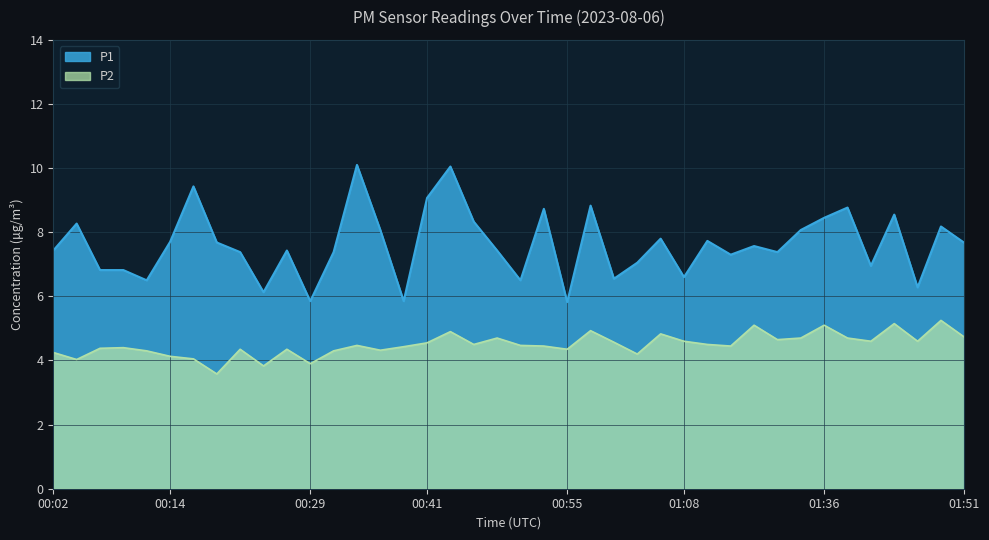

Reading left to right, extract all data points from this chart.

P1: 00:02=7.4	00:04=8.3	00:07=6.8	00:09=6.8	00:12=6.5	00:14=7.7	00:16=9.4	00:19=7.7	00:21=7.4	00:24=6.1	00:26=7.4	00:29=5.8	00:31=7.4	00:33=10.1	00:36=8.1	00:38=5.8	00:41=9.1	00:43=10.1	00:46=8.3	00:48=7.4	00:51=6.5	00:53=8.7	00:55=5.8	00:58=8.8	01:00=6.5	01:03=7.0	01:05=7.8	01:08=6.6	01:16=7.7	01:18=7.3	01:21=7.6	01:23=7.4	01:31=8.1	01:36=8.4	01:39=8.8	01:41=7.0	01:44=8.6	01:46=6.3	01:49=8.2	01:51=7.7
P2: 00:02=4.2	00:04=4.0	00:07=4.4	00:09=4.4	00:12=4.3	00:14=4.1	00:16=4.0	00:19=3.6	00:21=4.3	00:24=3.8	00:26=4.3	00:29=3.9	00:31=4.3	00:33=4.5	00:36=4.3	00:38=4.4	00:41=4.5	00:43=4.9	00:46=4.5	00:48=4.7	00:51=4.5	00:53=4.5	00:55=4.3	00:58=4.9	01:00=4.6	01:03=4.2	01:05=4.8	01:08=4.6	01:16=4.5	01:18=4.5	01:21=5.1	01:23=4.7	01:31=4.7	01:36=5.1	01:39=4.7	01:41=4.6	01:44=5.2	01:46=4.6	01:49=5.2	01:51=4.7